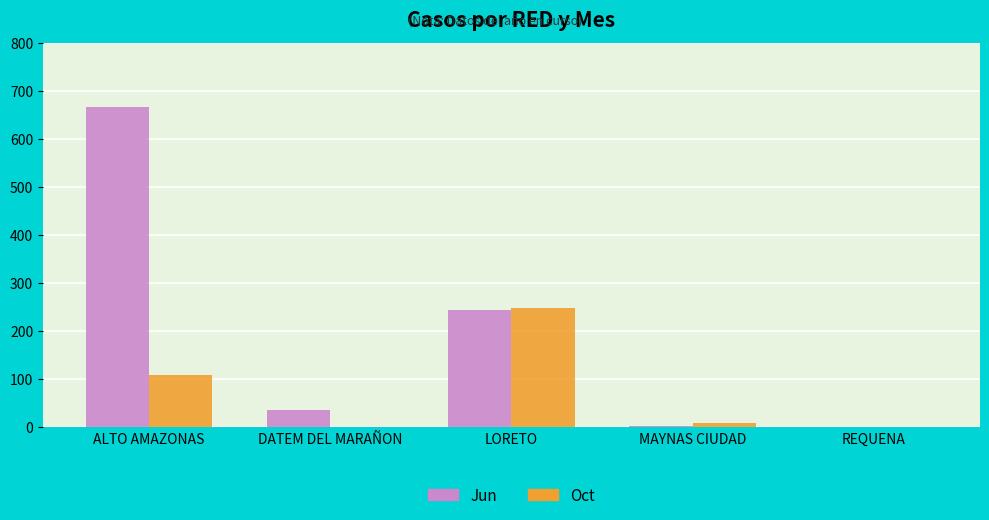

What is the sum of all Jun values?

949